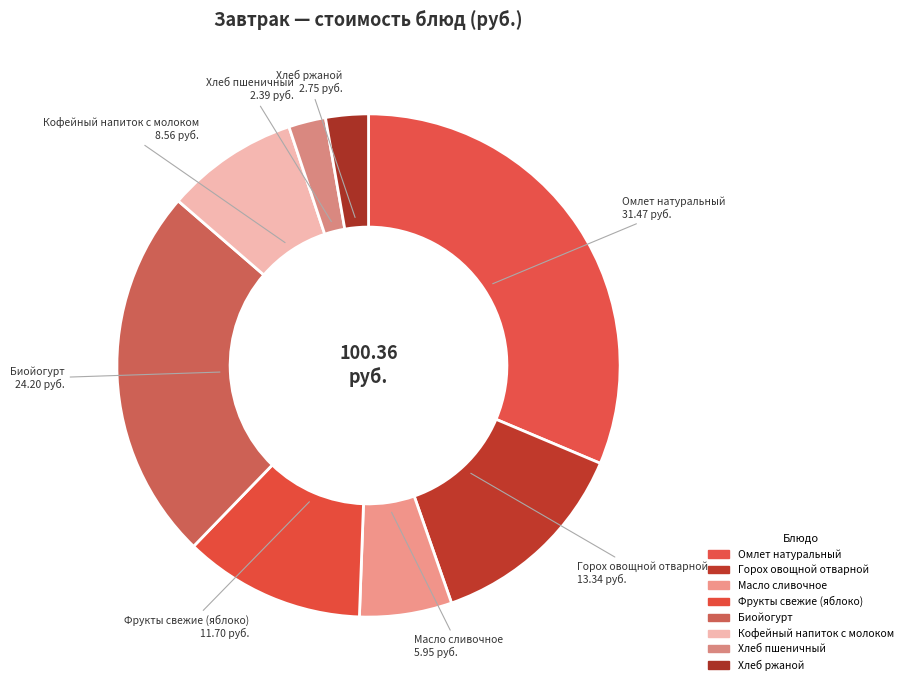

Do Хлеб ржаной and Биойогурт together represent more than half of the pie?

No